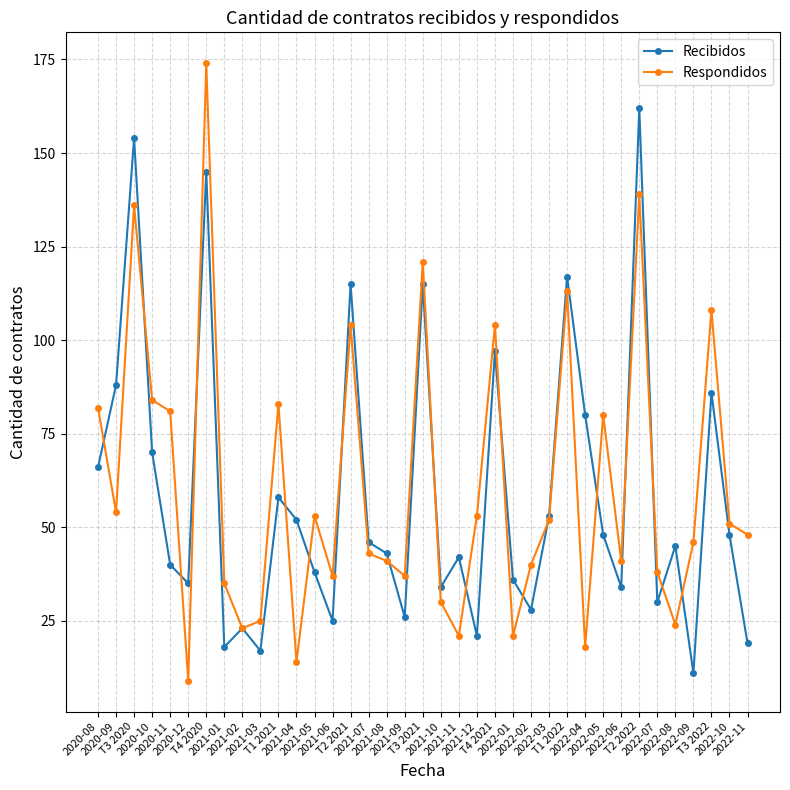

What is the difference between the second highest and minimum values in the Recibidos series?

143